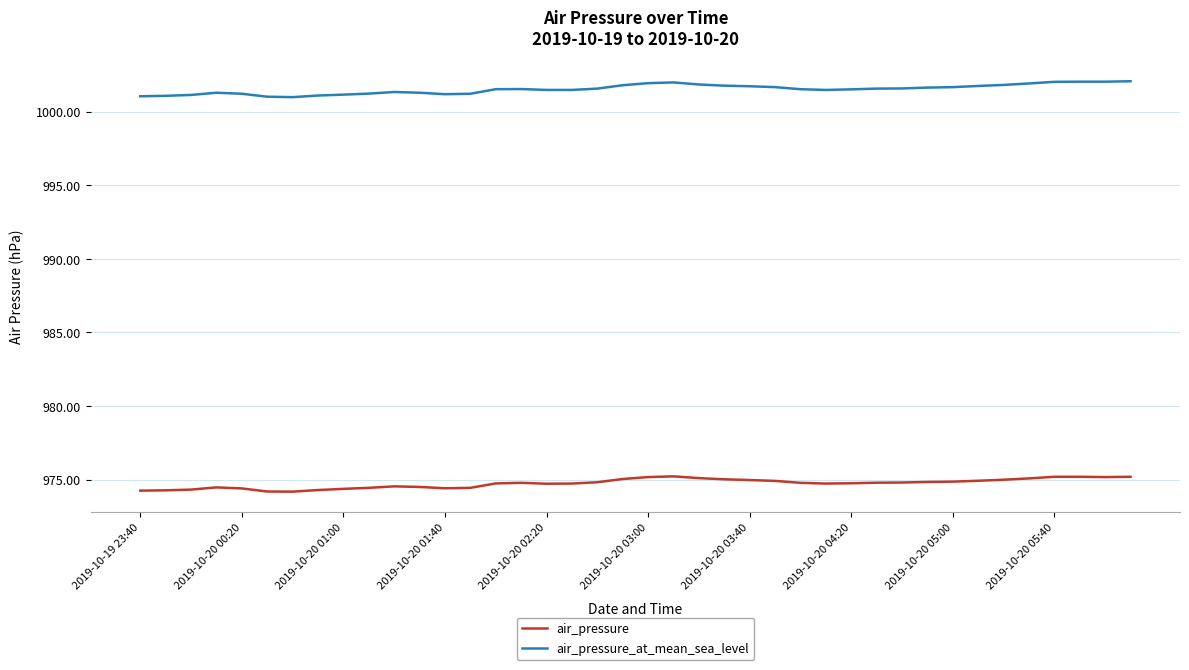

True or false: air_pressure and air_pressure_at_mean_sea_level intersect in this chart.

False